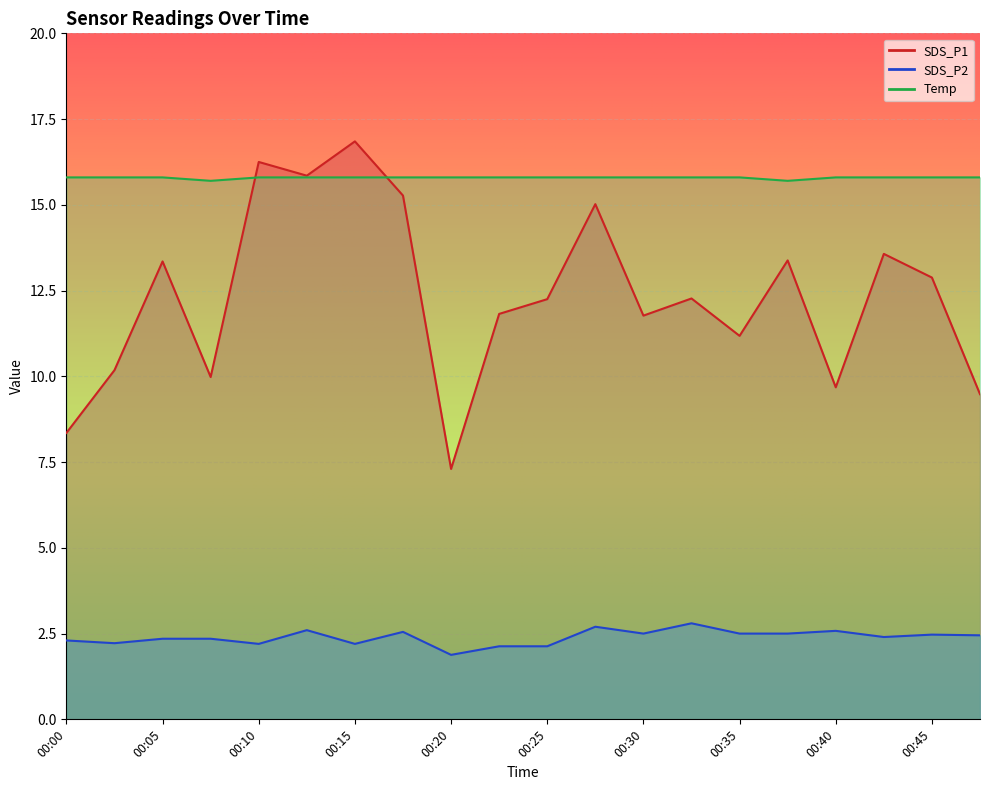

List the series in order of their peak value, highest first.

SDS_P1, Temp, SDS_P2